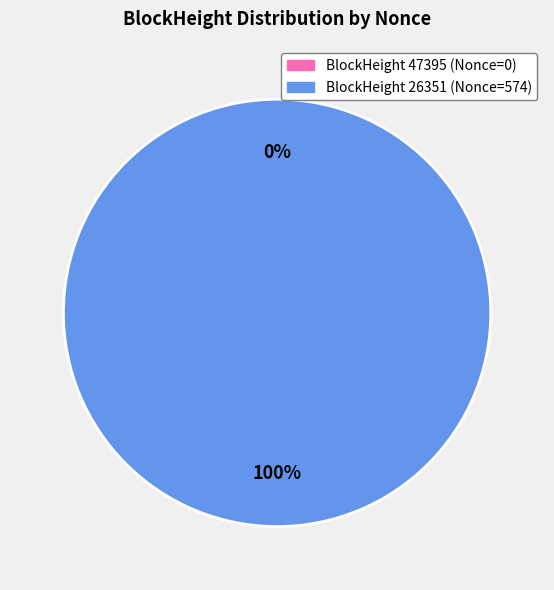

The 26351 slice represents 100% of the pie. True or false?

True